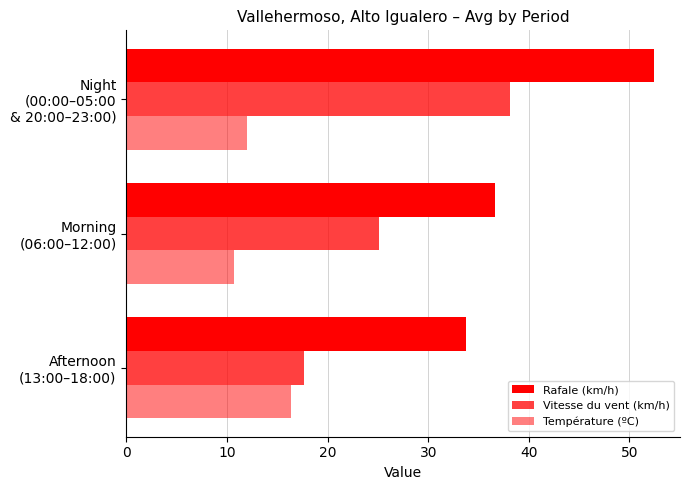

How many values in the Vitesse du vent (km/h) series are below 25?

1